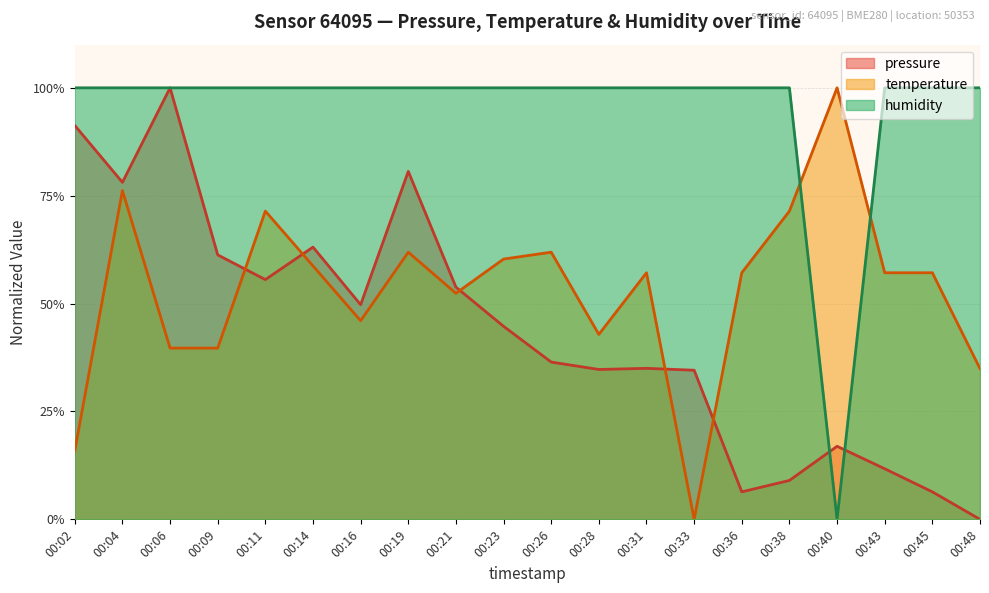

True or false: temperature has a value of 0.2 at 00:11.

False